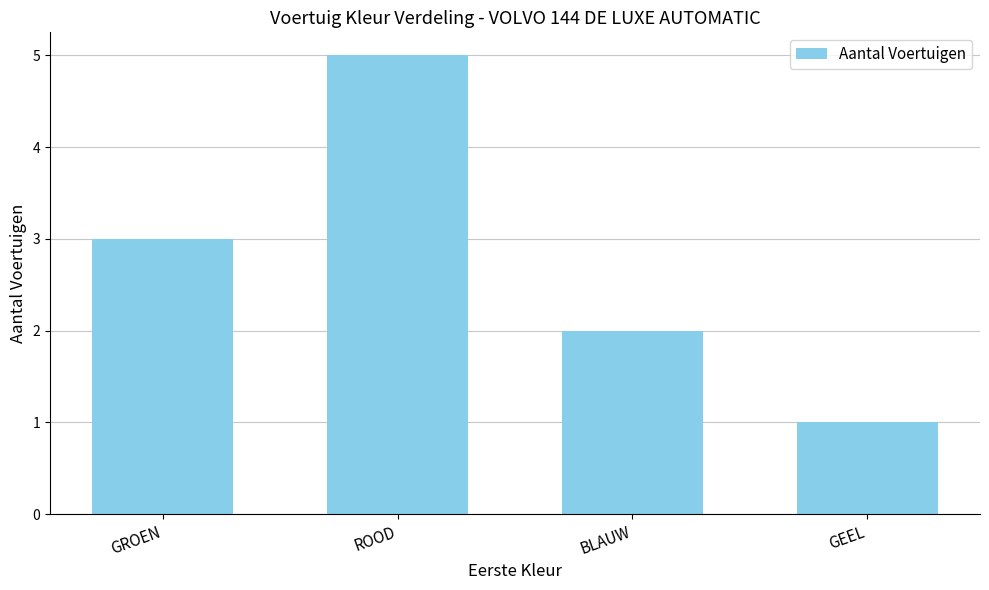

Which label corresponds to the smallest value in the chart?

GEEL